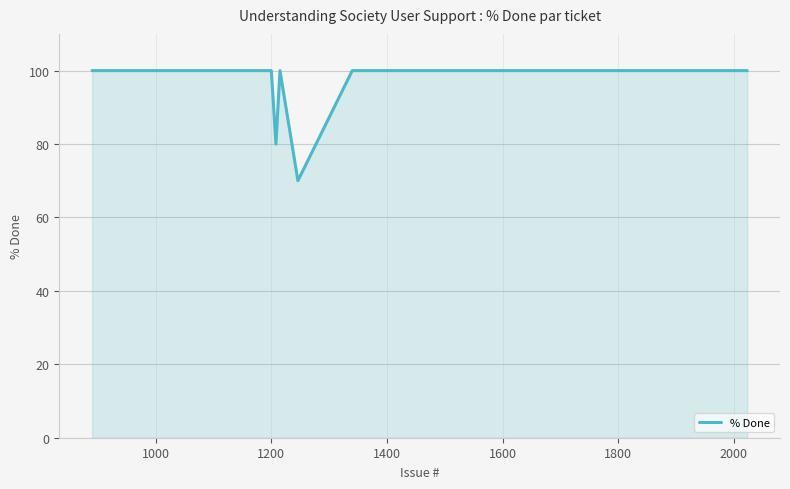

What is the maximum value shown in the chart?

100